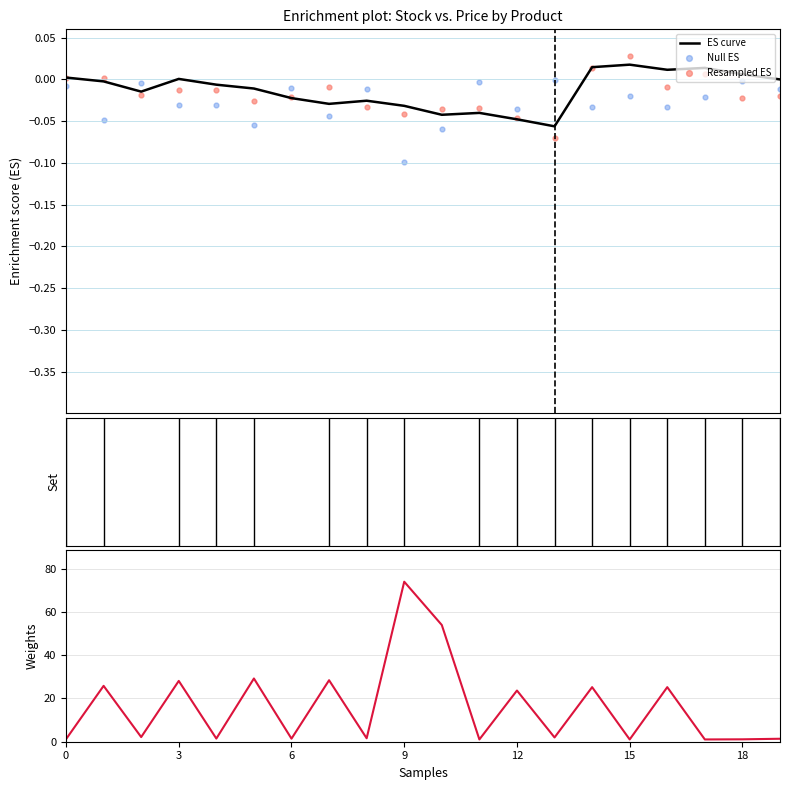

Which series reaches the minimum Y coordinate?

Null ES